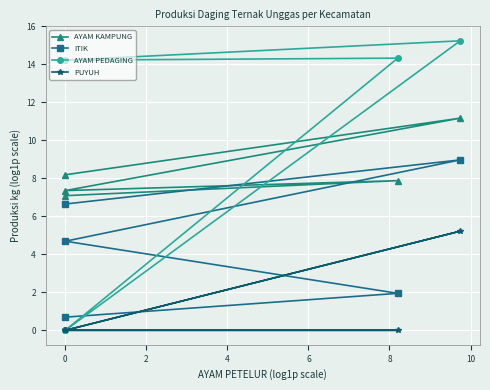

How many series are shown in this chart?

4